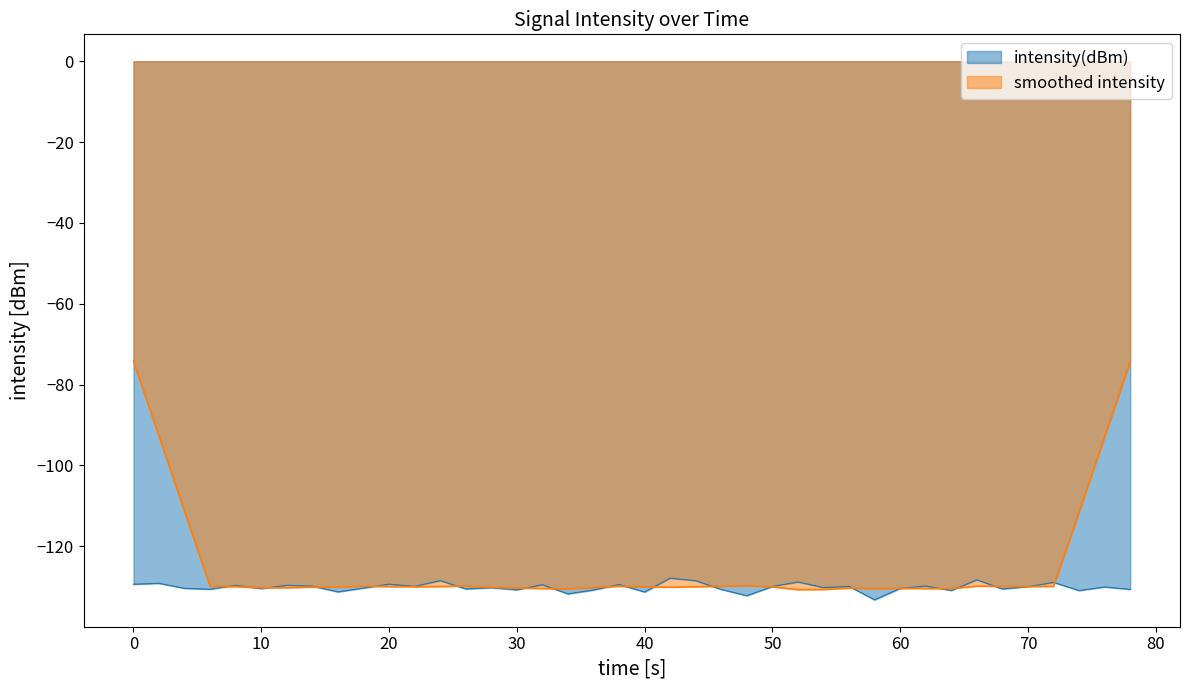

How many data points are less than -130?

22